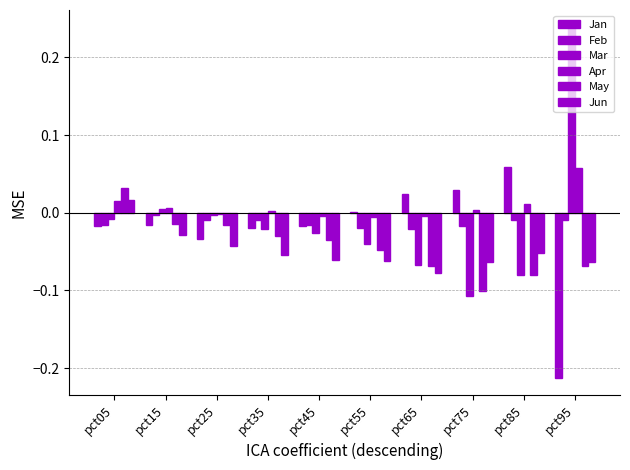

Is the value of Jan at pct05 greater than the value of Feb at pct55?

Yes